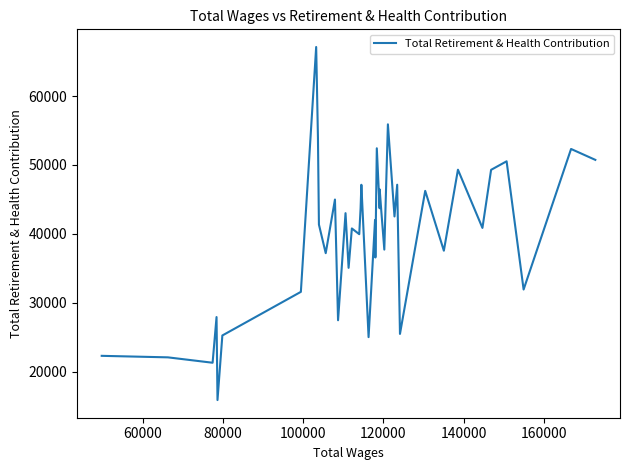

What is the minimum value shown in the chart?

15869